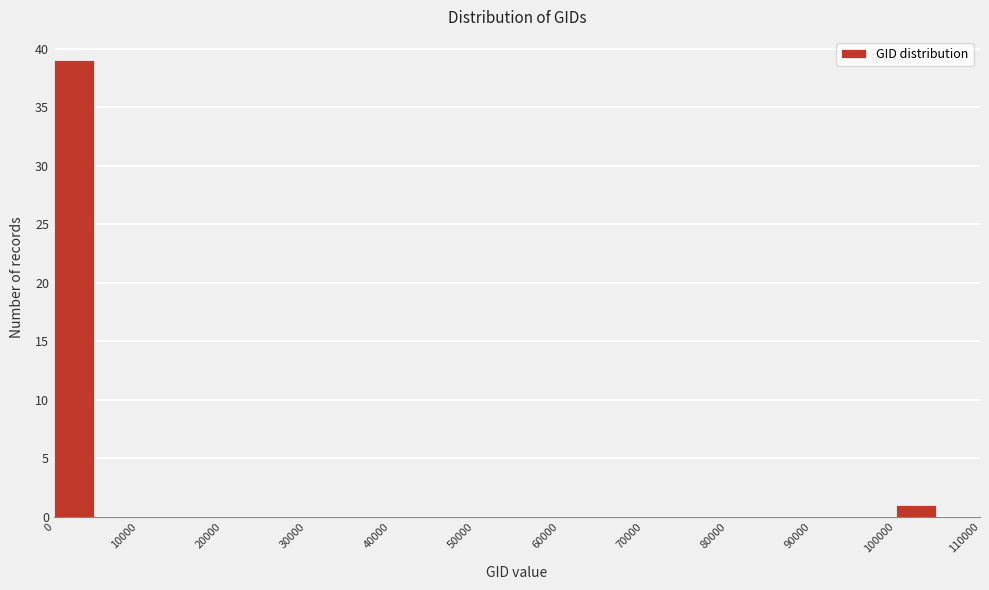

Reading left to right, transcribe this chart: for each bar, give the range it covers on the x-axis and its height. The values are not printed on the chart, so give them approximately, as read against the axis.

0 to 5000: 39
5000 to 10000: 0
10000 to 15000: 0
15000 to 20000: 0
20000 to 25000: 0
25000 to 30000: 0
30000 to 35000: 0
35000 to 40000: 0
40000 to 45000: 0
45000 to 50000: 0
50000 to 55000: 0
55000 to 60000: 0
60000 to 65000: 0
65000 to 70000: 0
70000 to 75000: 0
75000 to 80000: 0
80000 to 85000: 0
85000 to 90000: 0
90000 to 95000: 0
95000 to 100000: 0
100000 to 105000: 1
105000 to 110000: 0